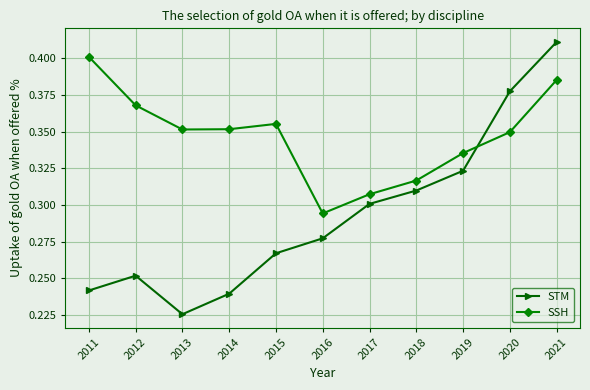

Is it true that STM equals 0.6 at 2021?

False